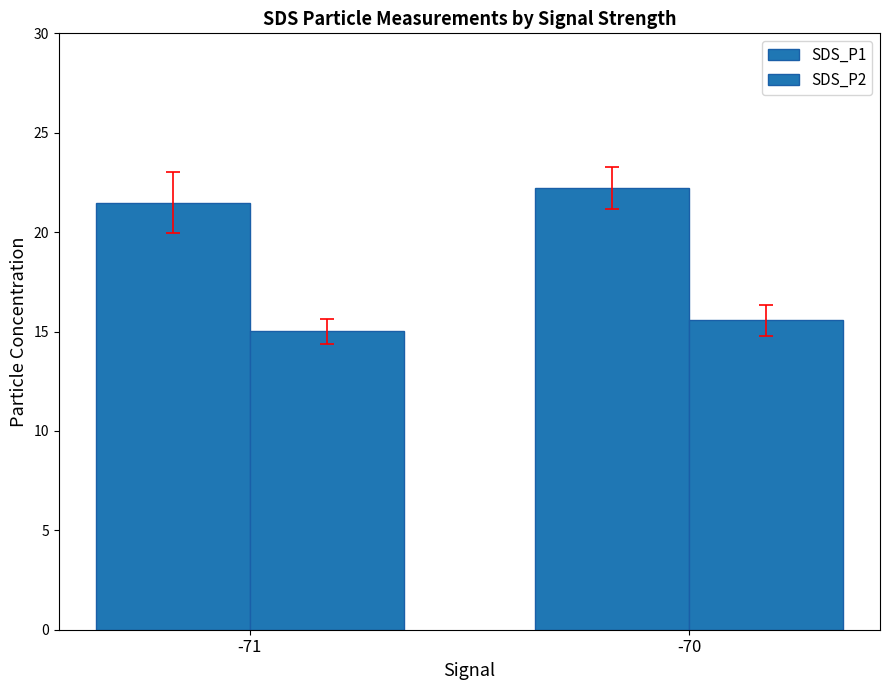

What is the difference between the SDS_P1 values at -71 and -70?

0.7